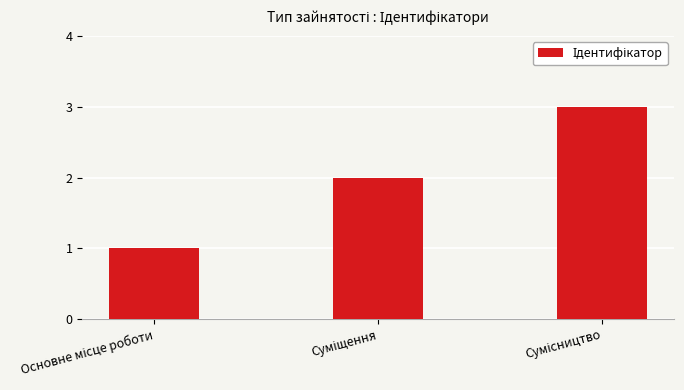

What is the maximum value shown in the chart?

3